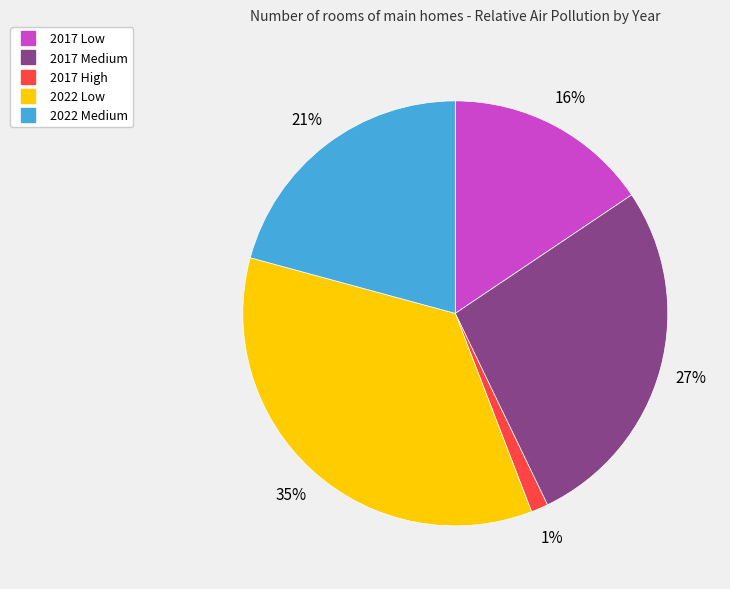

To the nearest percent, what is the average slice percentage?

20%